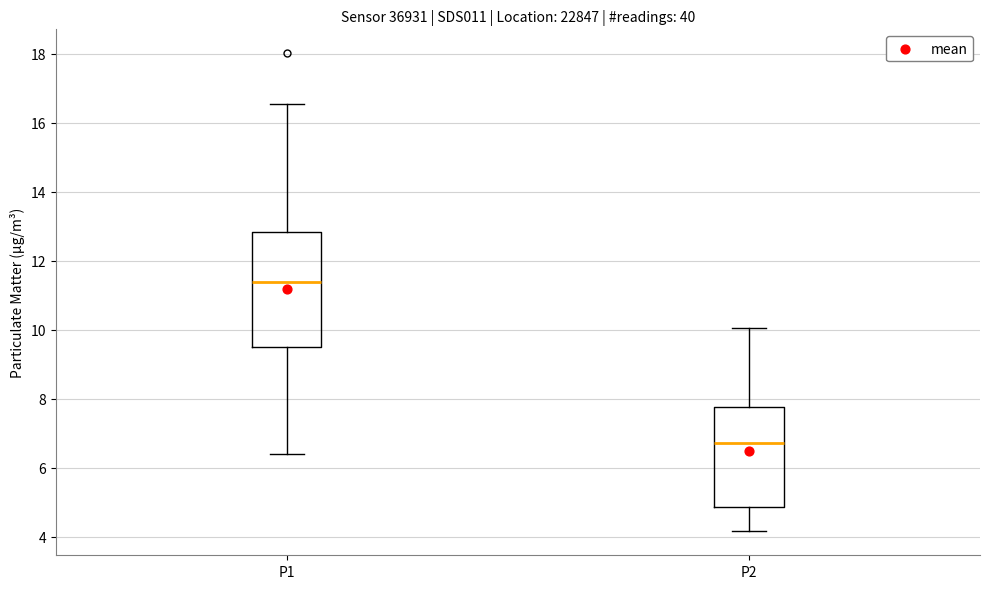

Reading left to right, read every box against the y-axis: the position of its median line, the range the box covers, and the ends of its whiskers. The values are not printed on the chart, so give them approximately, as read against the axis.

P1: median 11.4, box 9.4 to 12.8, whiskers 6.4 to 16.6
P2: median 6.8, box 4.8 to 7.8, whiskers 4.2 to 10.0